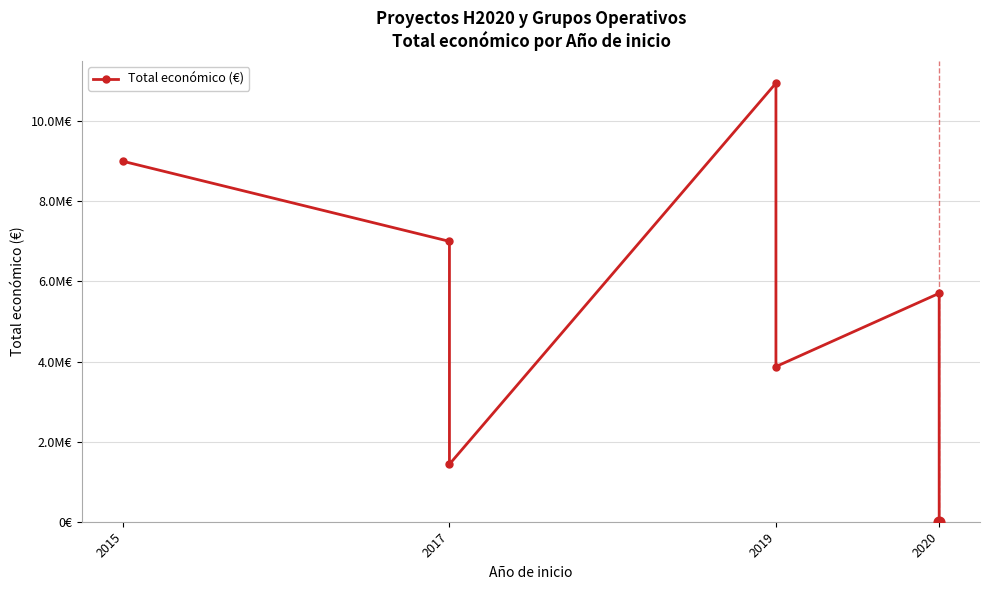

Which has a higher value, 2015 or 2020?

2015